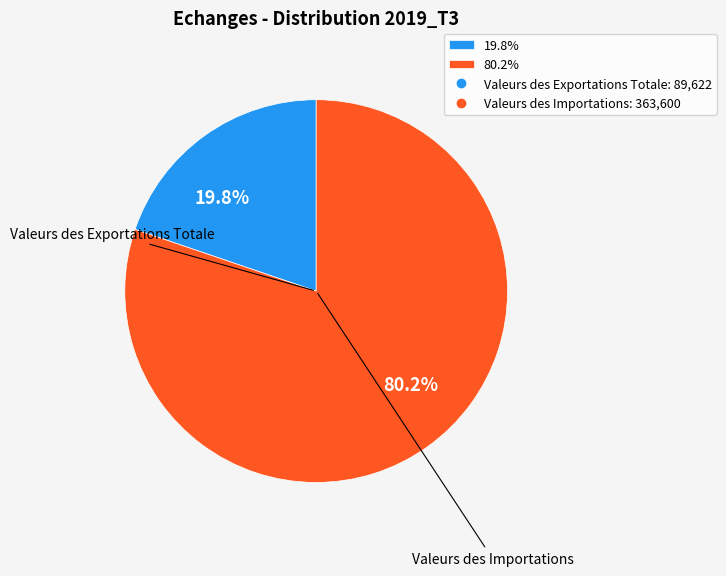

Does any single category account for the majority?

Yes